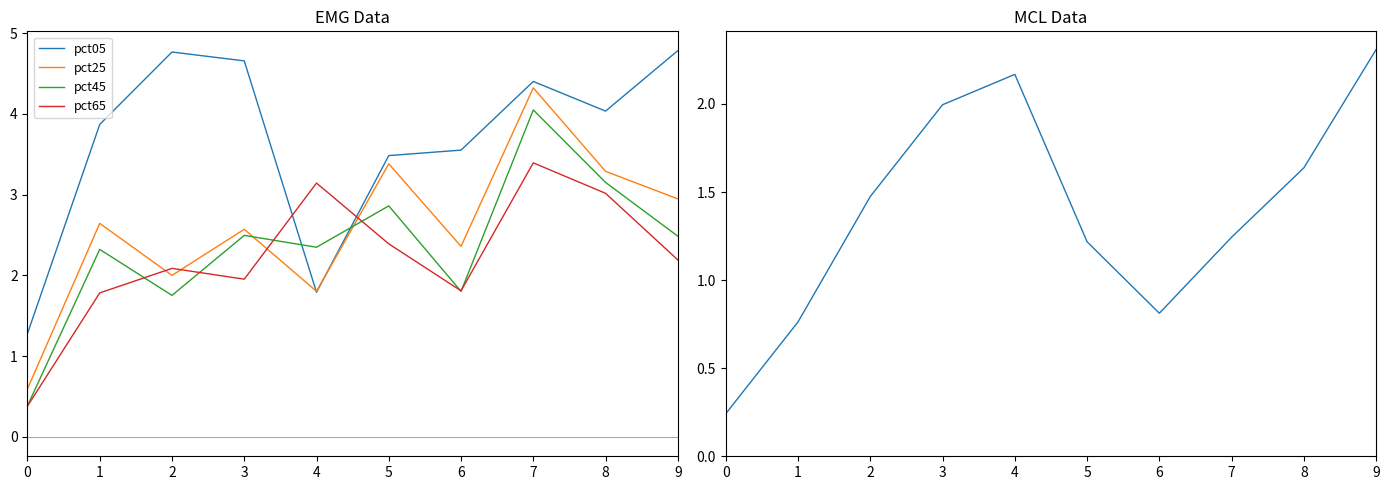

The pct45 series shows 1.4 at 3. True or false?

False